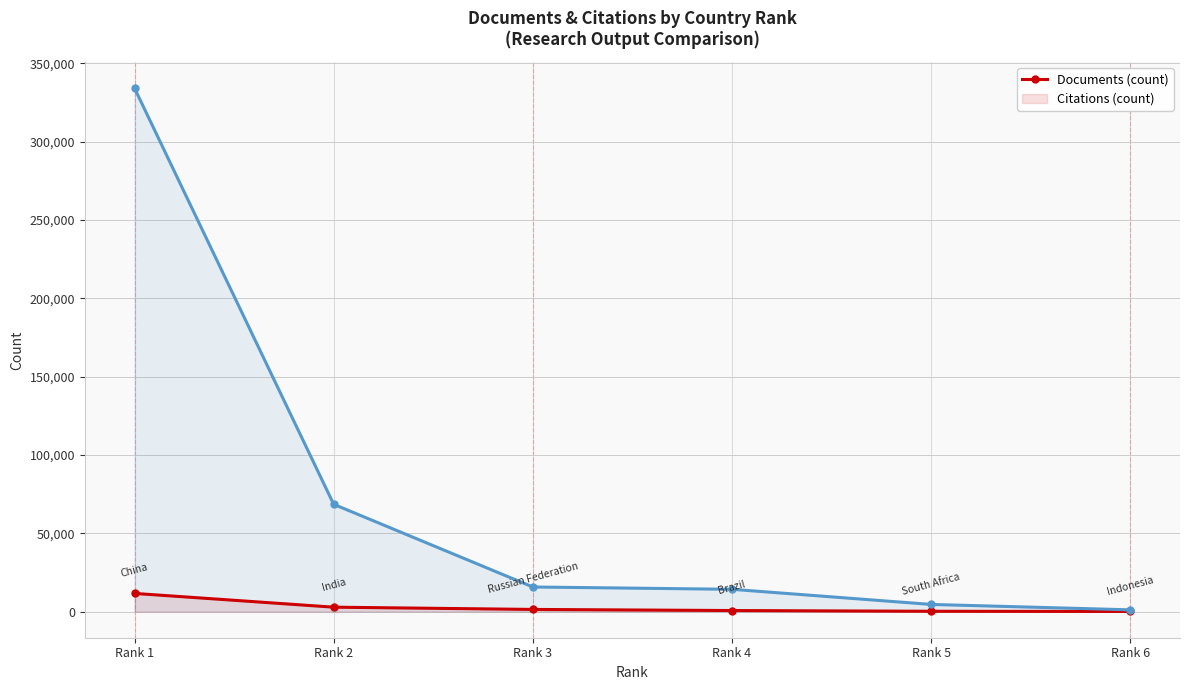

What are all the series names shown in the legend?

Documents, Citations